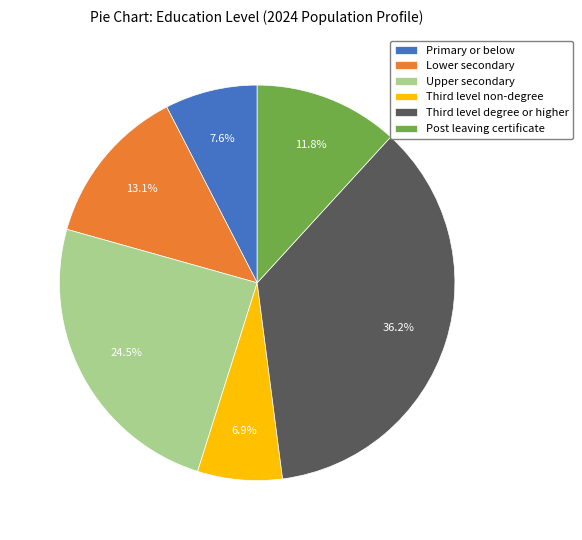

What percentage is the Primary or below slice, to the nearest percent?

8%